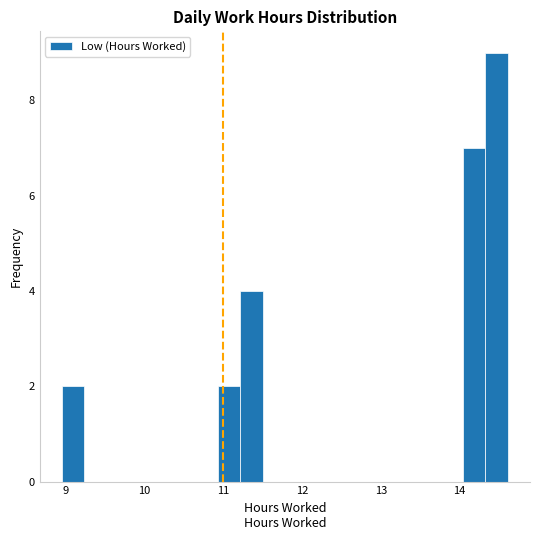

Around what value on the x-axis is the tallest bar? Give the approximate position of its centre, as read against the axis.

14.5